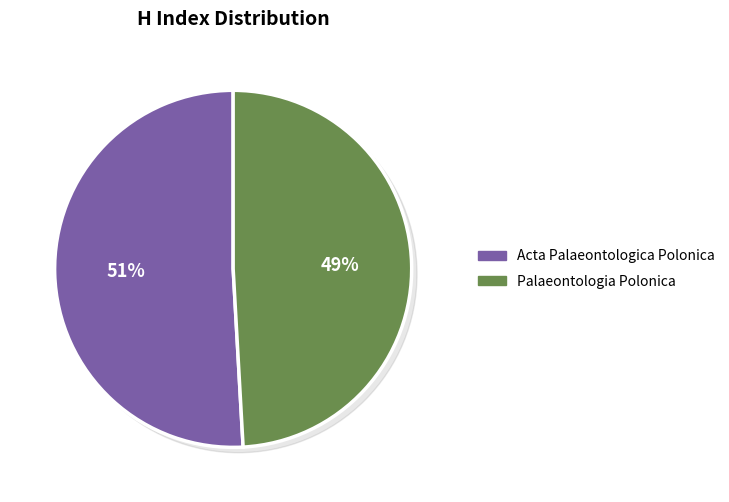

Which has a higher value, Palaeontologia Polonica or Acta Palaeontologica Polonica?

Acta Palaeontologica Polonica